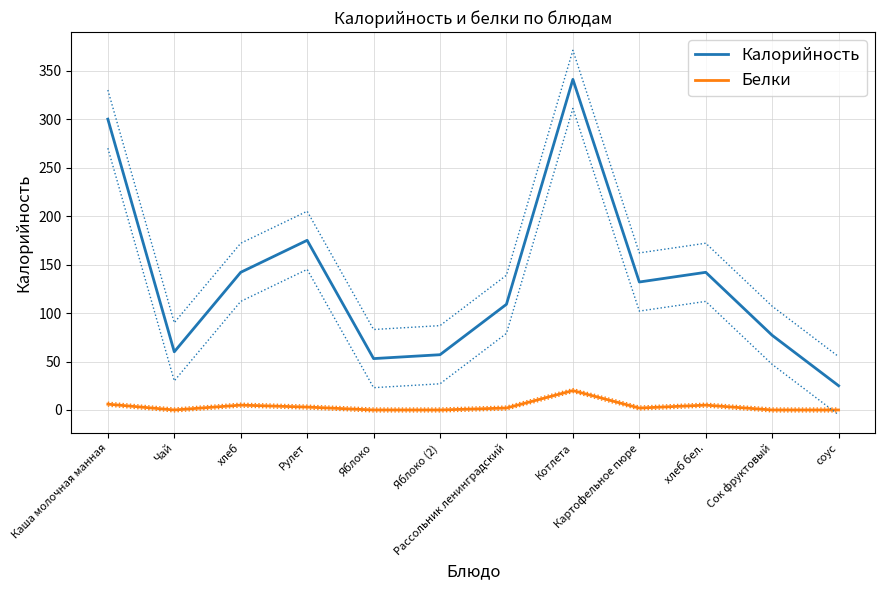

At how many categories does at least one series exceed 282?

2